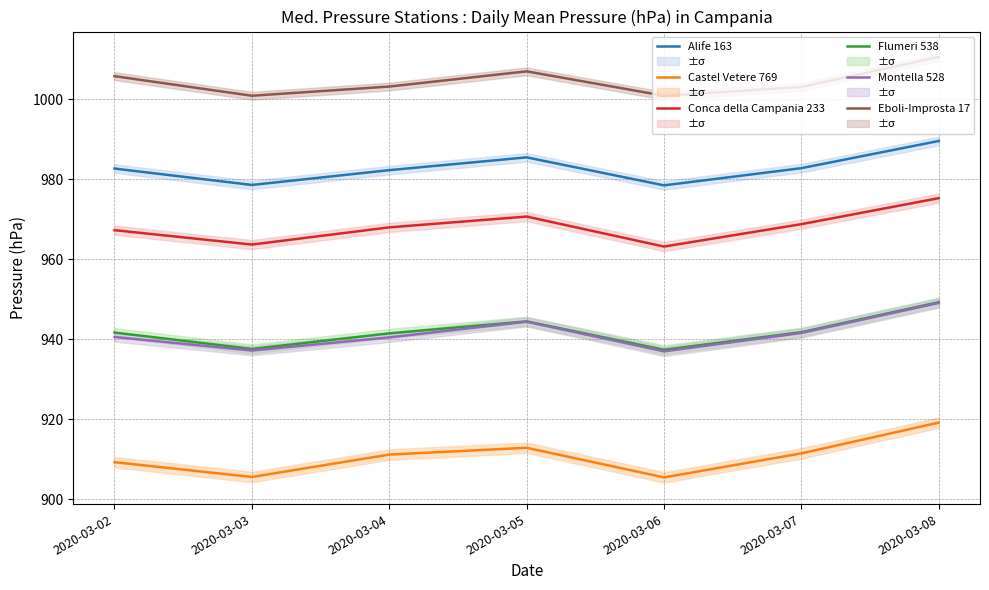

At which category does Flumeri 538 reach its first local valley?

2020-03-03